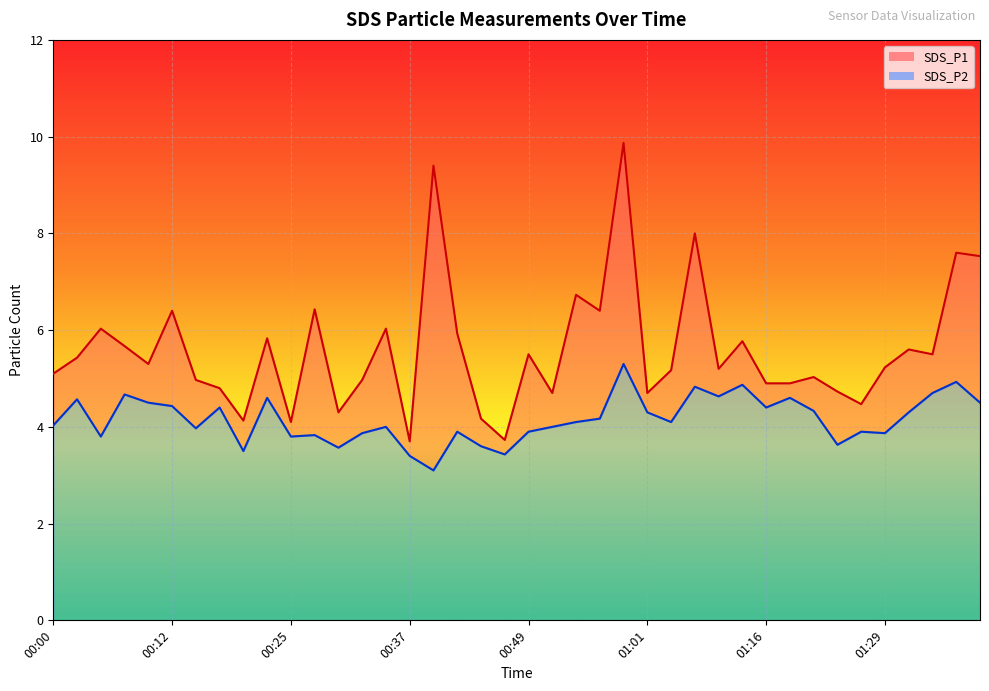

Reading left to right, what are all the values shown in this chart?

SDS_P1: 00:00=5.1	00:02=5.4	00:05=6.0	00:07=5.7	00:10=5.3	00:12=6.4	00:15=5.0	00:17=4.8	00:20=4.1	00:22=5.8	00:25=4.1	00:27=6.4	00:29=4.3	00:32=5.0	00:34=6.0	00:37=3.7	00:39=9.4	00:42=5.9	00:44=4.2	00:46=3.7	00:49=5.5	00:51=4.7	00:54=6.7	00:56=6.4	00:59=9.9	01:01=4.7	01:04=5.2	01:06=8.0	01:09=5.2	01:11=5.8	01:16=4.9	01:19=4.9	01:21=5.0	01:24=4.7	01:26=4.5	01:29=5.2	01:31=5.6	01:33=5.5	01:36=7.6	01:38=7.5
SDS_P2: 00:00=4.0	00:02=4.6	00:05=3.8	00:07=4.7	00:10=4.5	00:12=4.4	00:15=4.0	00:17=4.4	00:20=3.5	00:22=4.6	00:25=3.8	00:27=3.8	00:29=3.6	00:32=3.9	00:34=4.0	00:37=3.4	00:39=3.1	00:42=3.9	00:44=3.6	00:46=3.4	00:49=3.9	00:51=4.0	00:54=4.1	00:56=4.2	00:59=5.3	01:01=4.3	01:04=4.1	01:06=4.8	01:09=4.6	01:11=4.9	01:16=4.4	01:19=4.6	01:21=4.3	01:24=3.6	01:26=3.9	01:29=3.9	01:31=4.3	01:33=4.7	01:36=4.9	01:38=4.5